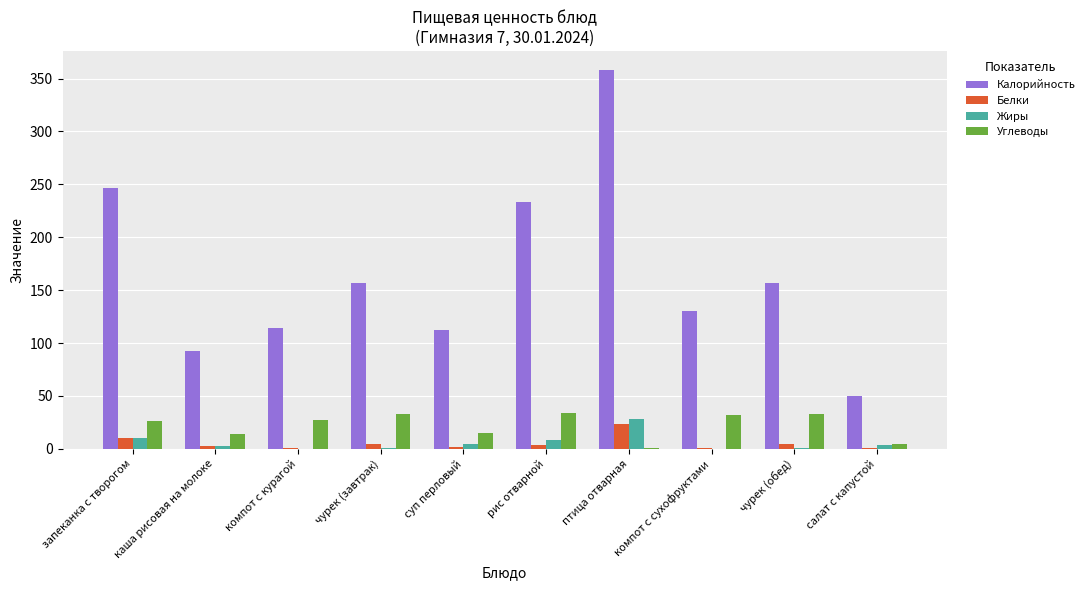

Between компот с курагой and рис отварной, which series saw the biggest shift?

Калорийность